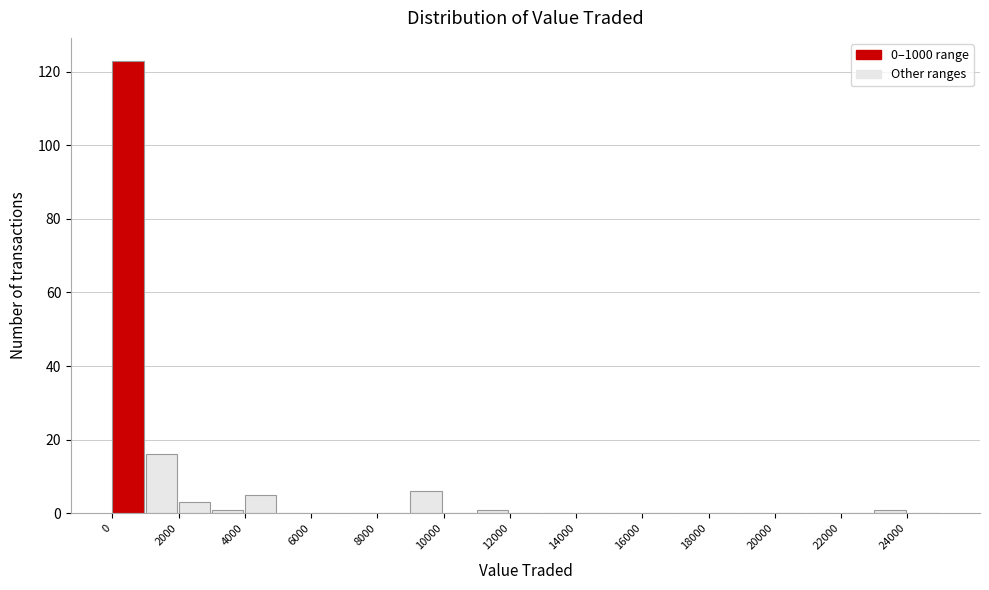

How tall is the bar that spans 0 to 1000 on the x-axis? The values are not printed on the chart, so give them approximately, as read against the axis.

124